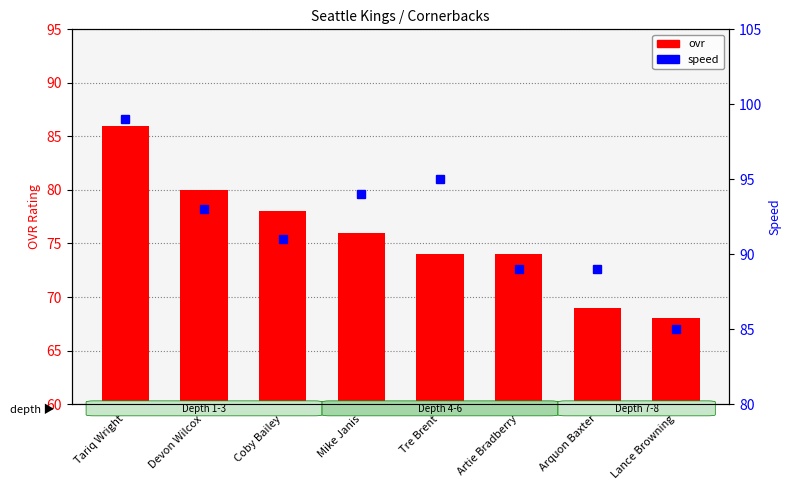

Which series has the widest spread of values?

ovr